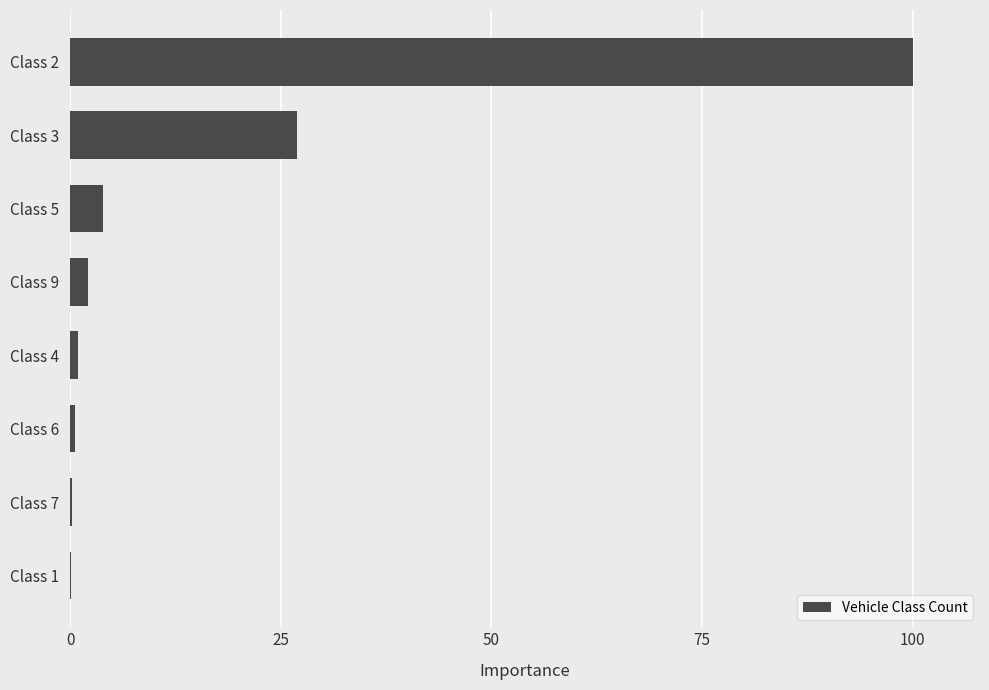

At which category does the chart reach its peak across all series?

Class 2